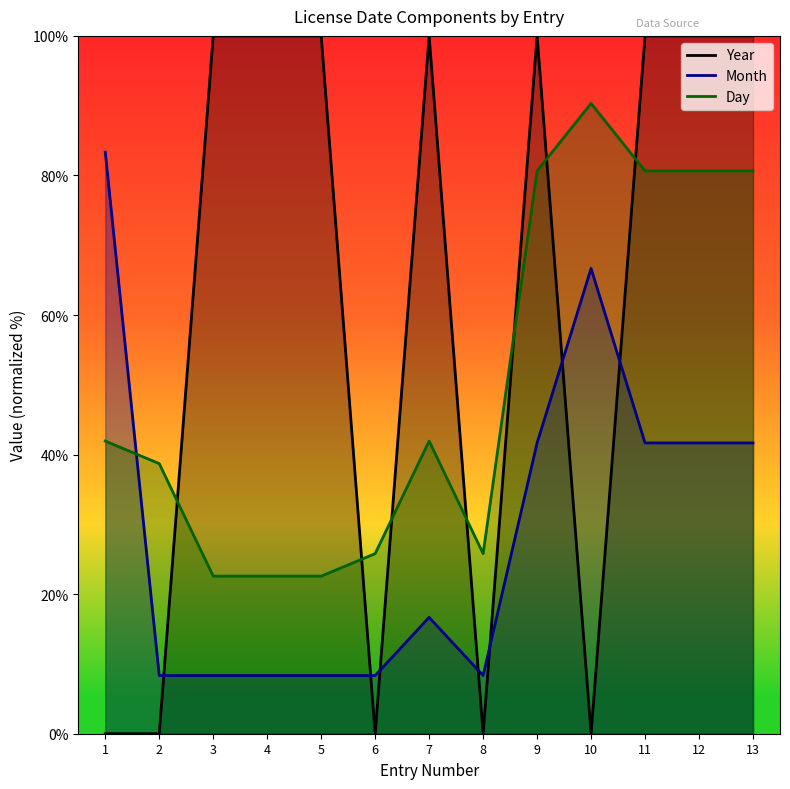

Which series has the largest total across all categories?

Year